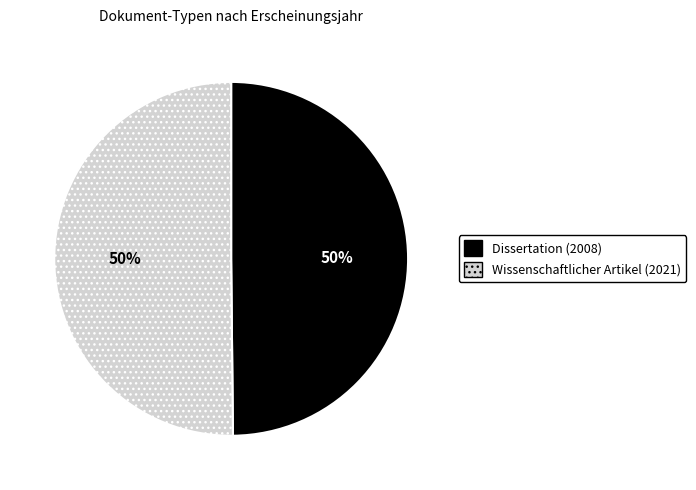

To the nearest percent, what is the average slice percentage?

50%